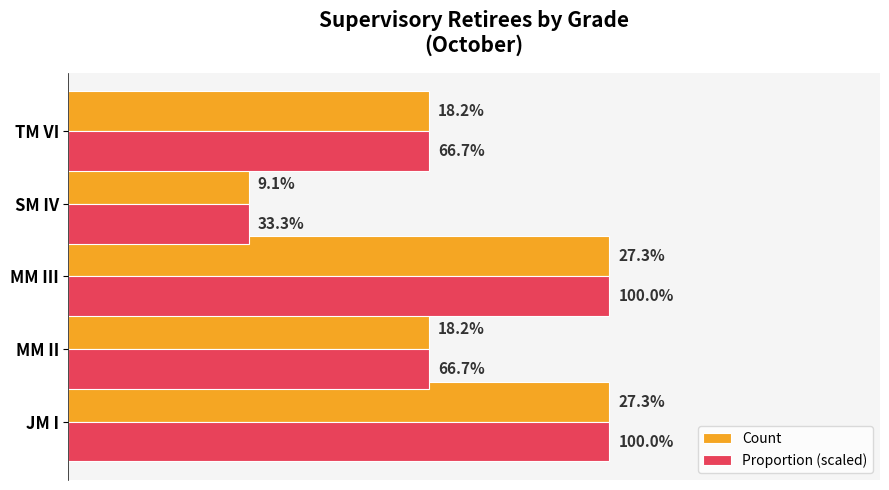

What are all the series names shown in the legend?

Count, Proportion (scaled)